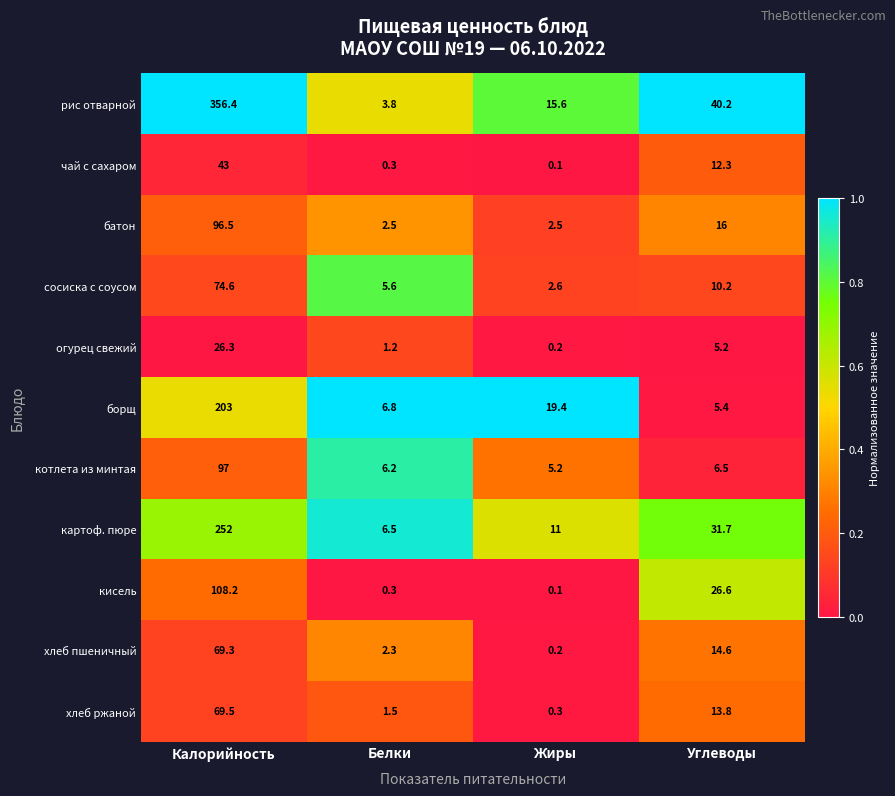

How many values in the батон series are below 16?

2